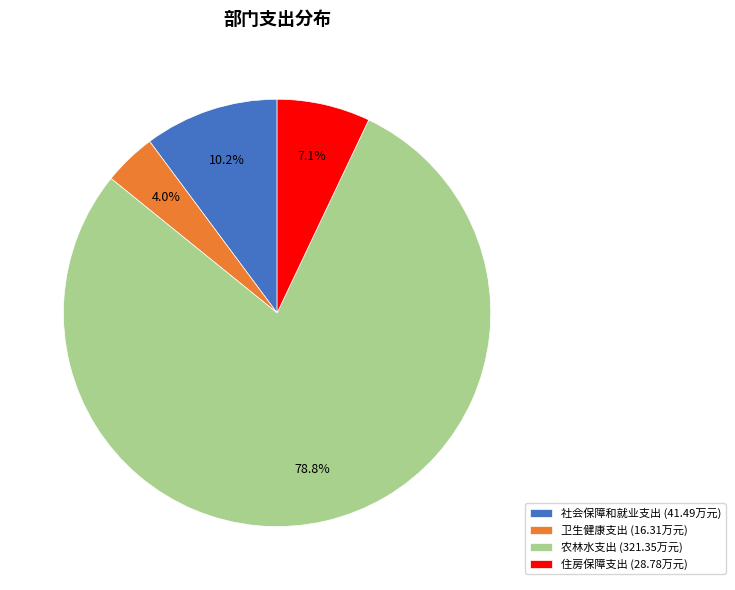

Rank the categories by value from highest to lowest.

农林水支出, 社会保障和就业支出, 住房保障支出, 卫生健康支出